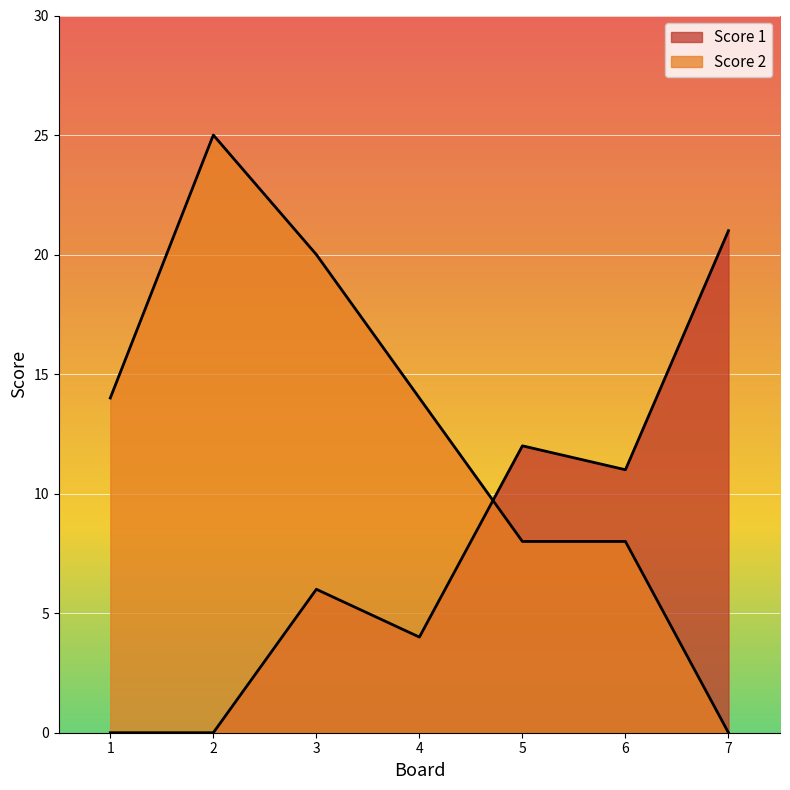

Where does the Score 2 series first go above 14?

2